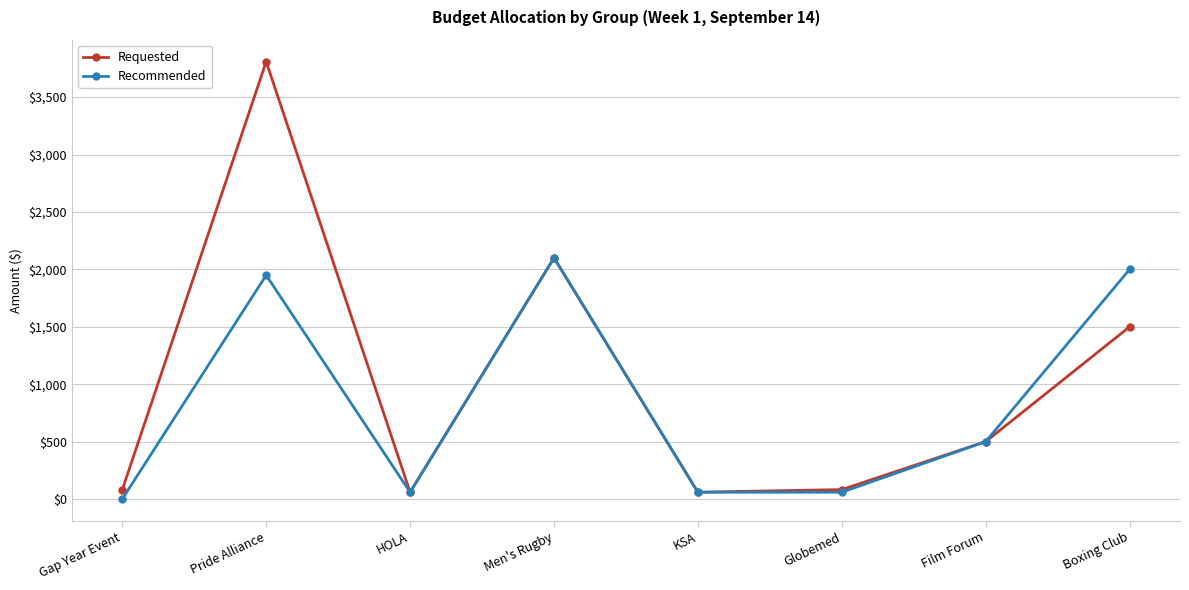

What is the maximum value for Recommended?

2100